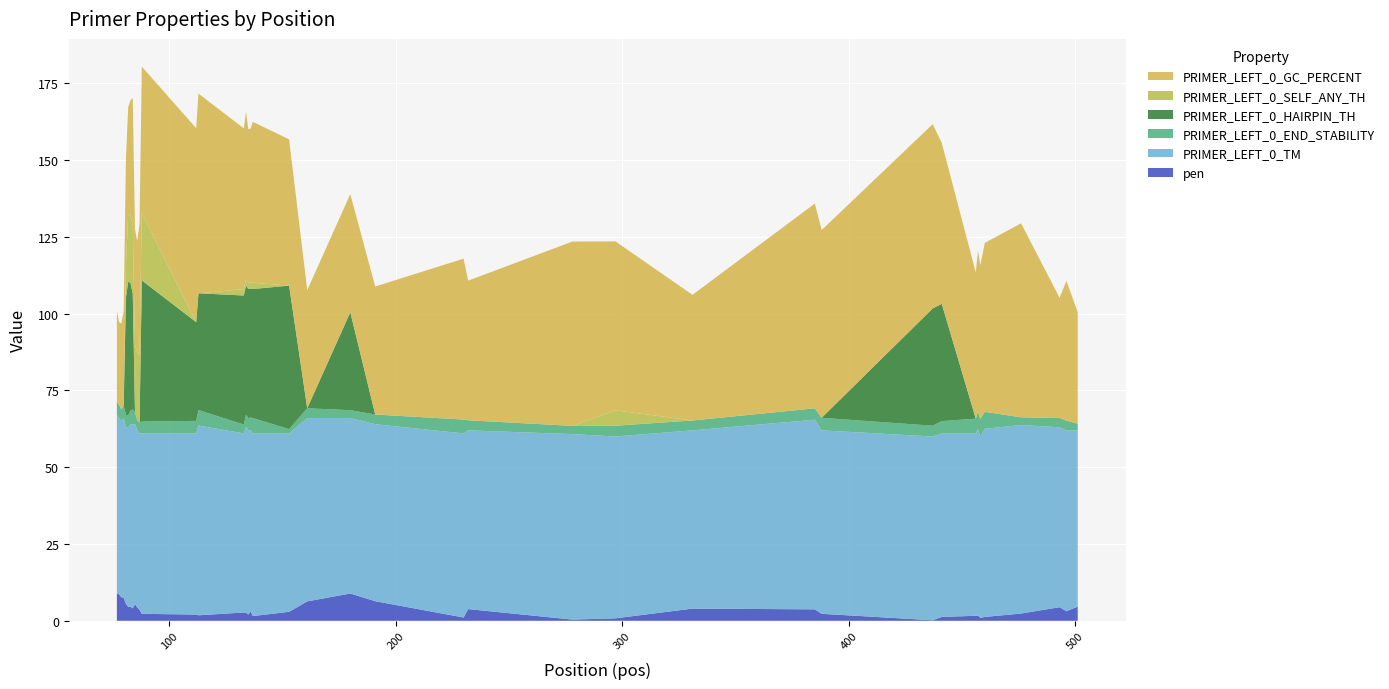

Reading left to right, list all the values displayed in this chart.

pen: 77=8.9	78=8.6	79=7.7	80=7.5	81=5.5	82=4.6	83=4.6	84=4.0	85=5.4	86=4.3	87=3.6	88=2.3	112=2.0	113=1.8	133=2.7	134=2.6	135=2.0	136=3.1	137=1.5	153=2.9	161=6.3	180=8.9	191=6.4	230=1.1	232=3.8	278=0.4	297=0.8	331=4.0	385=3.7	388=2.3	437=0.2	441=1.3	456=1.6	457=1.7	458=1.0	460=1.3	476=2.4	493=4.4	496=3.1	501=4.6
PRIMER_LEFT_0_TM: 77=58.1	78=57.4	79=57.3	80=58.5	81=57.5	82=58.4	83=59.4	84=60.0	85=58.6	86=57.7	87=57.4	88=58.7	112=59.0	113=61.8	133=58.3	134=60.6	135=60.0	136=58.9	137=59.5	153=58.1	161=59.7	180=57.1	191=57.6	230=59.9	232=58.2	278=60.4	297=59.2	331=58.0	385=61.7	388=59.7	437=59.8	441=59.7	456=59.4	457=60.7	458=59.0	460=61.3	476=61.4	493=58.6	496=58.9	501=57.4
PRIMER_LEFT_0_END_STABILITY: 77=4.3	78=4.3	79=3.8	80=4.1	81=4.1	82=4.0	83=4.4	84=4.8	85=3.9	86=3.4	87=3.5	88=3.9	112=4.1	113=5.0	133=2.9	134=3.9	135=4.0	136=4.2	137=5.0	153=1.4	161=3.2	180=2.6	191=3.2	230=4.5	232=3.3	278=2.7	297=3.5	331=3.2	385=3.7	388=4.1	437=3.5	441=4.0	456=4.8	457=5.7	458=5.7	460=5.5	476=2.5	493=3.0	496=3.2	501=2.2
PRIMER_LEFT_0_HAIRPIN_TH: 77=0.0	78=0.0	79=0.0	80=0.0	81=38.2	82=43.5	83=41.5	84=37.7	85=0.0	86=0.0	87=0.0	88=46.0	112=32.1	113=38.0	133=42.0	134=42.0	135=42.0	136=42.0	137=42.0	153=46.7	161=0.0	180=31.9	191=0.0	230=0.0	232=0.0	278=0.0	297=0.0	331=0.0	385=0.0	388=0.0	437=38.2	441=38.2	456=0.0	457=0.0	458=0.0	460=0.0	476=0.0	493=0.0	496=0.0	501=0.0
PRIMER_LEFT_0_SELF_ANY_TH: 77=0.0	78=0.0	79=0.0	80=0.0	81=10.5	82=22.0	83=22.0	84=22.0	85=22.0	86=22.0	87=22.0	88=22.0	112=0.0	113=0.0	133=2.0	134=2.0	135=2.0	136=2.0	137=2.0	153=0.0	161=0.0	180=0.0	191=0.0	230=0.0	232=0.0	278=0.0	297=5.0	331=0.0	385=0.0	388=0.0	437=0.0	441=0.0	456=0.0	457=0.0	458=0.0	460=0.0	476=0.0	493=0.0	496=0.0	501=0.0
PRIMER_LEFT_0_GC_PERCENT: 77=29.6	78=26.9	79=28.0	80=30.8	81=34.8	82=34.8	83=37.5	84=41.7	85=37.5	86=36.4	87=42.9	88=47.6	112=63.2	113=65.0	133=52.4	134=54.5	135=50.0	136=50.0	137=52.4	153=47.6	161=38.5	180=38.5	191=41.7	230=52.4	232=45.5	278=60.0	297=55.0	331=40.9	385=66.7	388=61.1	437=60.0	441=52.4	456=47.6	457=52.4	458=50.0	460=55.0	476=63.2	493=39.1	496=45.5	501=36.4